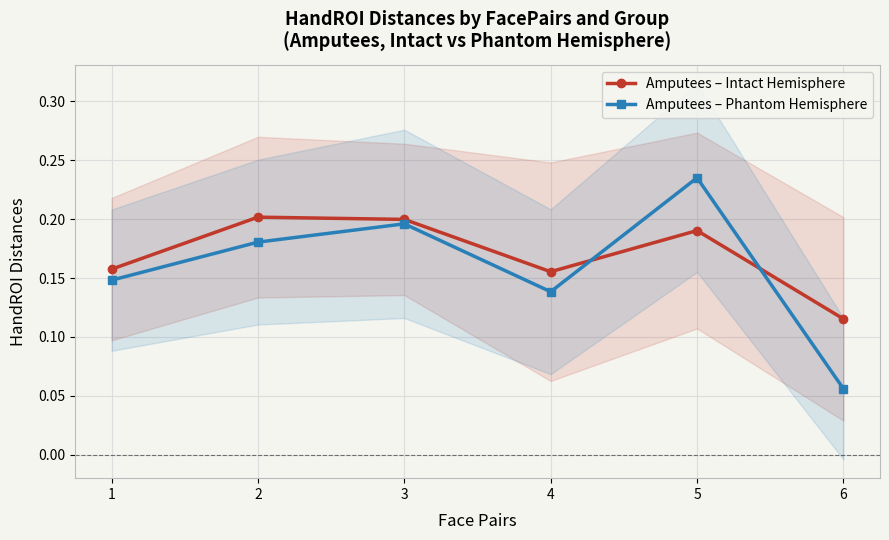

Between 1 and 5, which series saw the biggest shift?

Amputees – Phantom Hemisphere